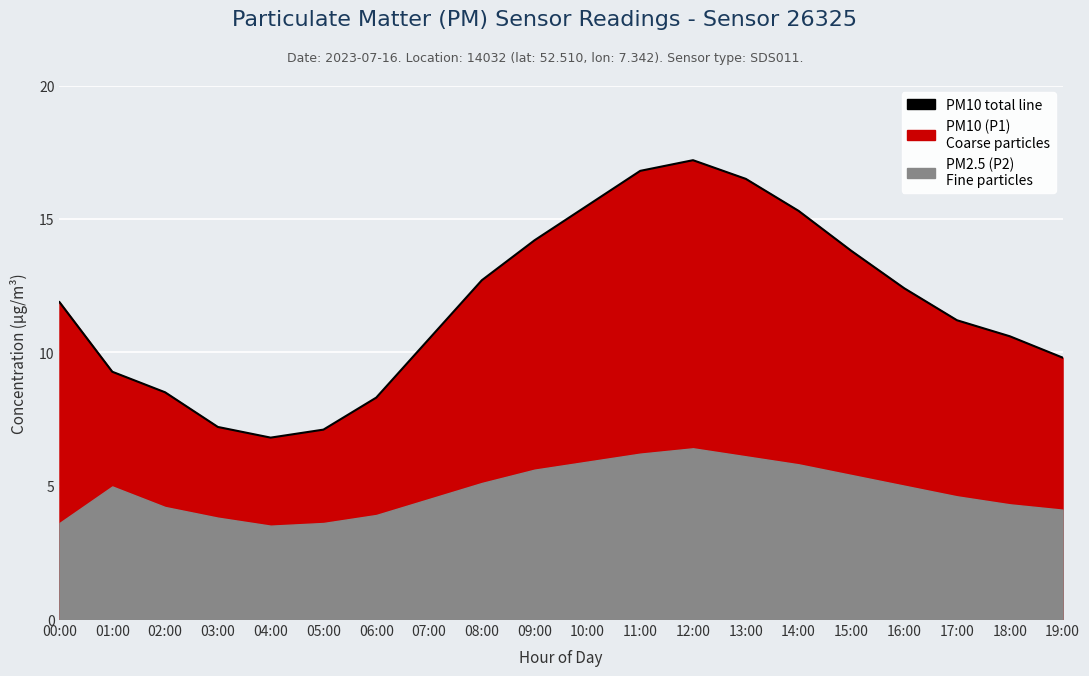

What is the approximate value at 02:00?

8.5